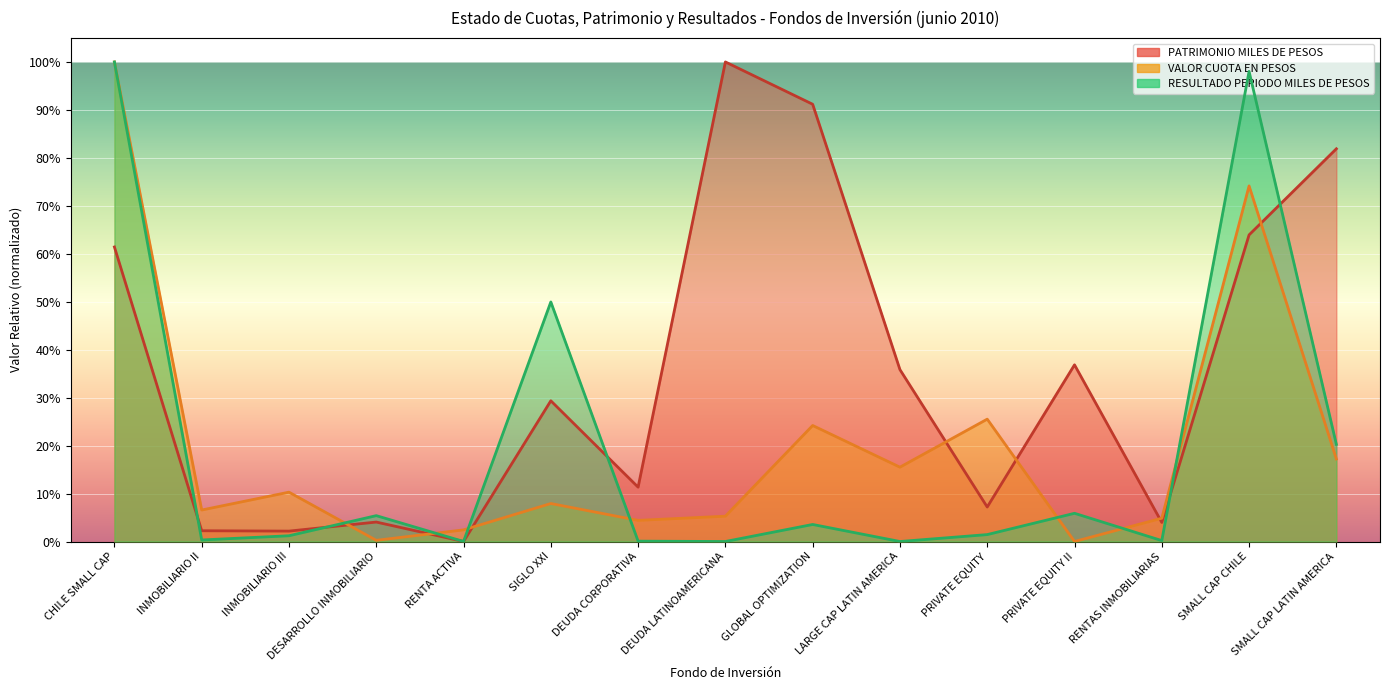

At which label does PATRIMONIO MILES DE PESOS reach its minimum?

RENTA ACTIVA